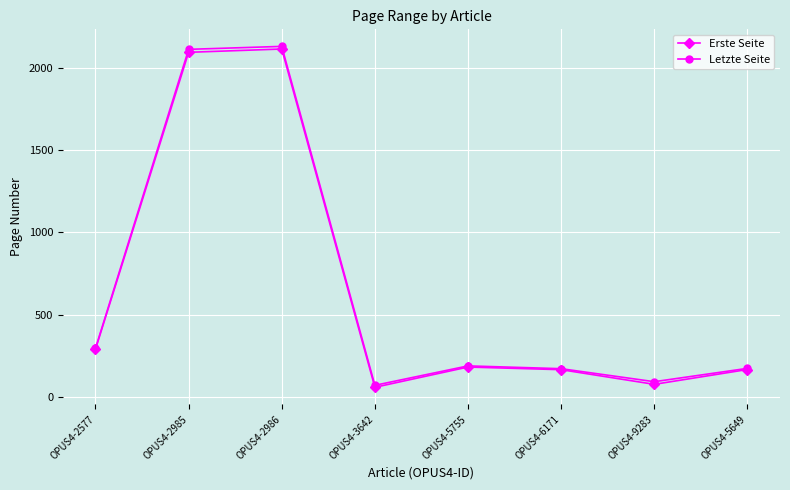

Between OPUS4-2577 and OPUS4-5755, which series saw the biggest shift?

Erste Seite